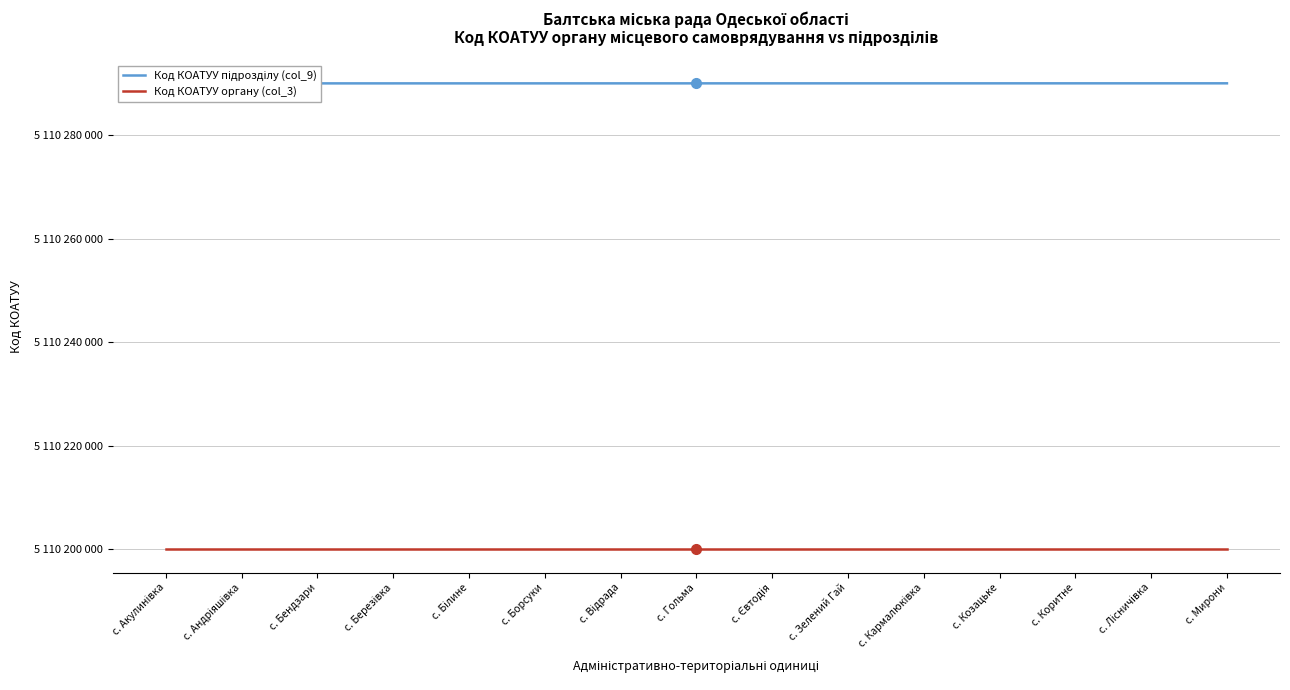

Rank the categories by Код КОАТУУ підрозділу (col_9) value from lowest to highest.

с. Акулинівка, с. Андріяшівка, с. Бендзари, с. Березівка, с. Білине, с. Борсуки, с. Відрада, с. Гольма, с. Євтодія, с. Зелений Гай, с. Кармалюківка, с. Козацьке, с. Коритне, с. Лісничівка, с. Мирони